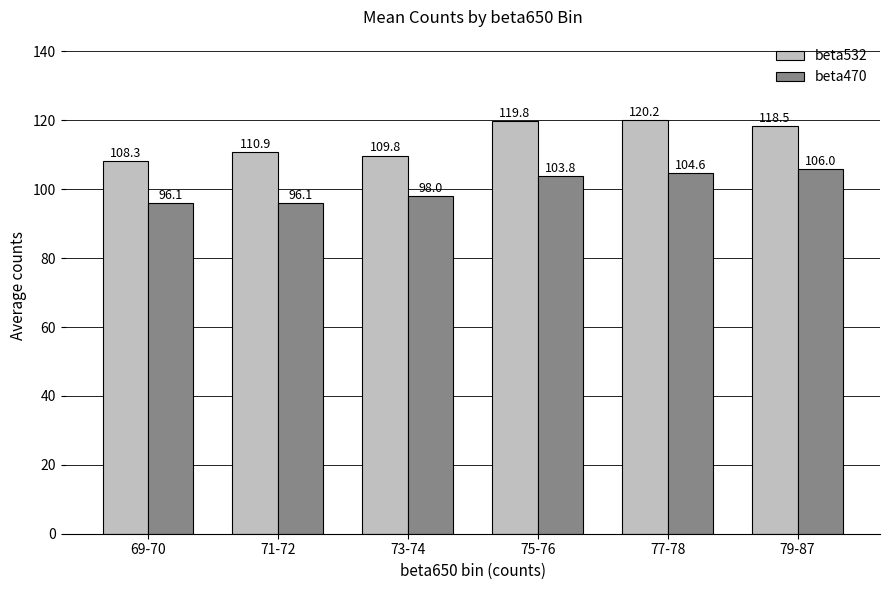

What is the value of the beta470 bar at the 4th from the left?

103.8